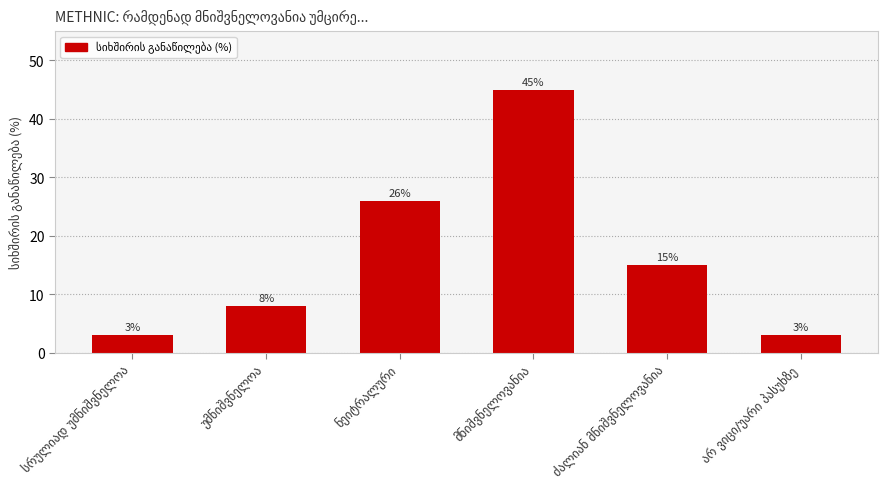

What is the average value?

17